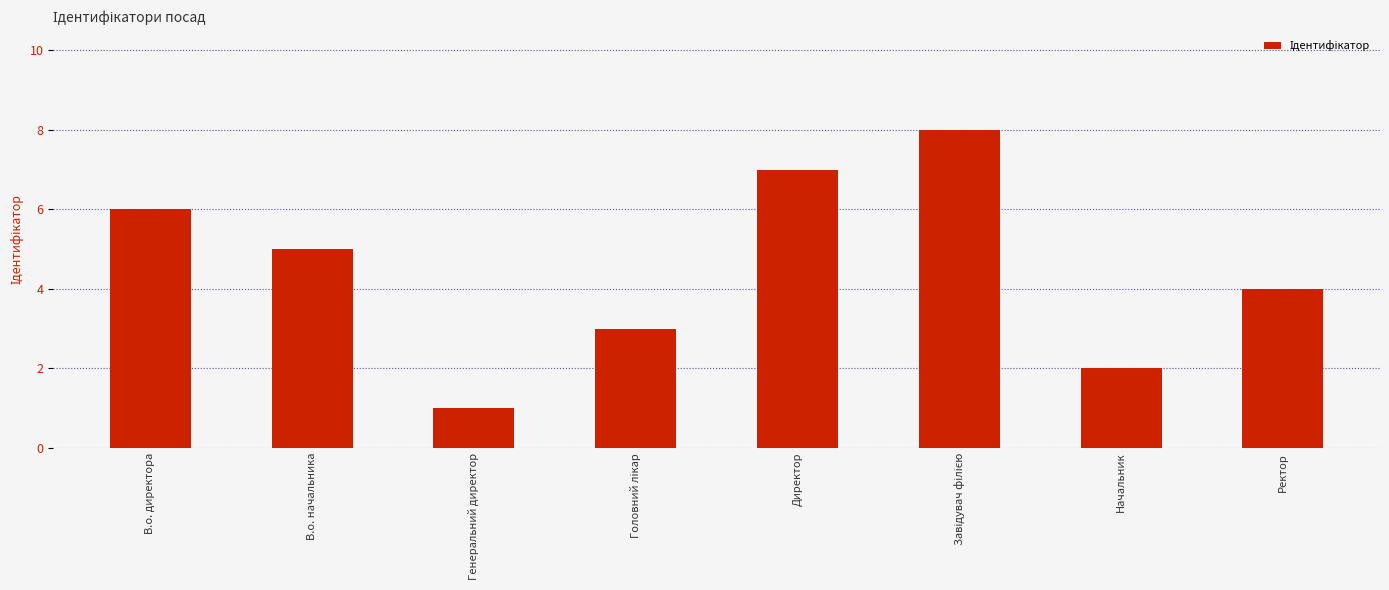

The value at Начальник is 1. True or false?

False